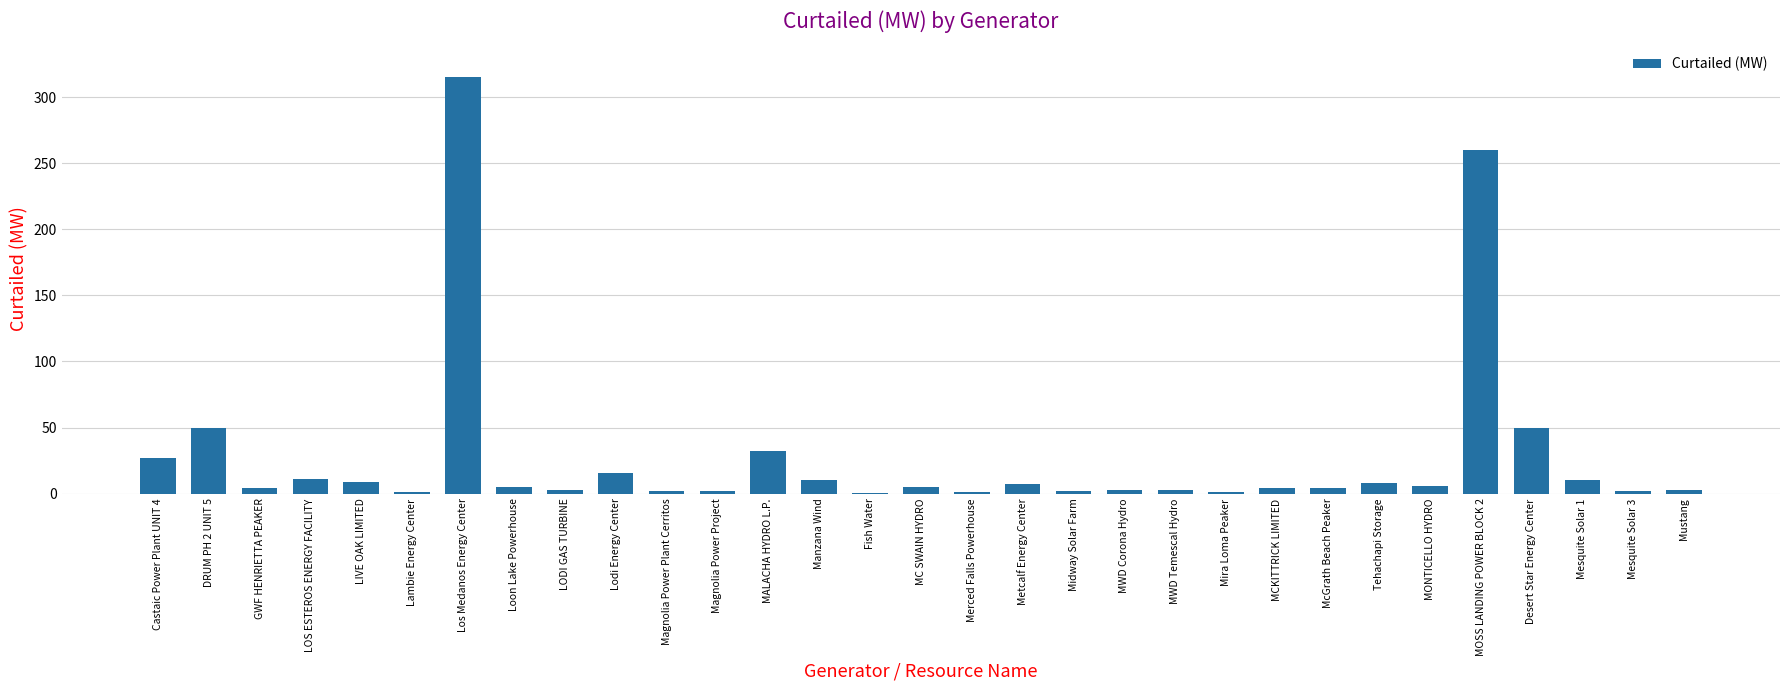

The value at Los Medanos Energy Center is 315.0. True or false?

True